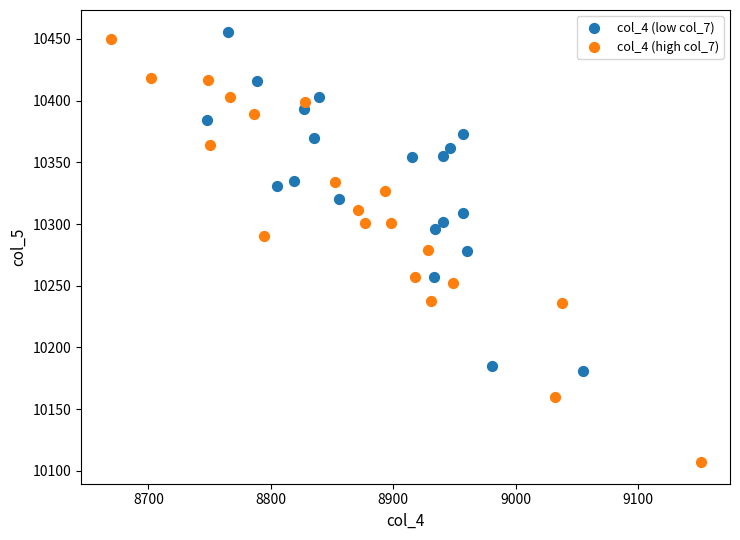

Which series has the largest Y range (max minus min)?

col_4 (high col_7)